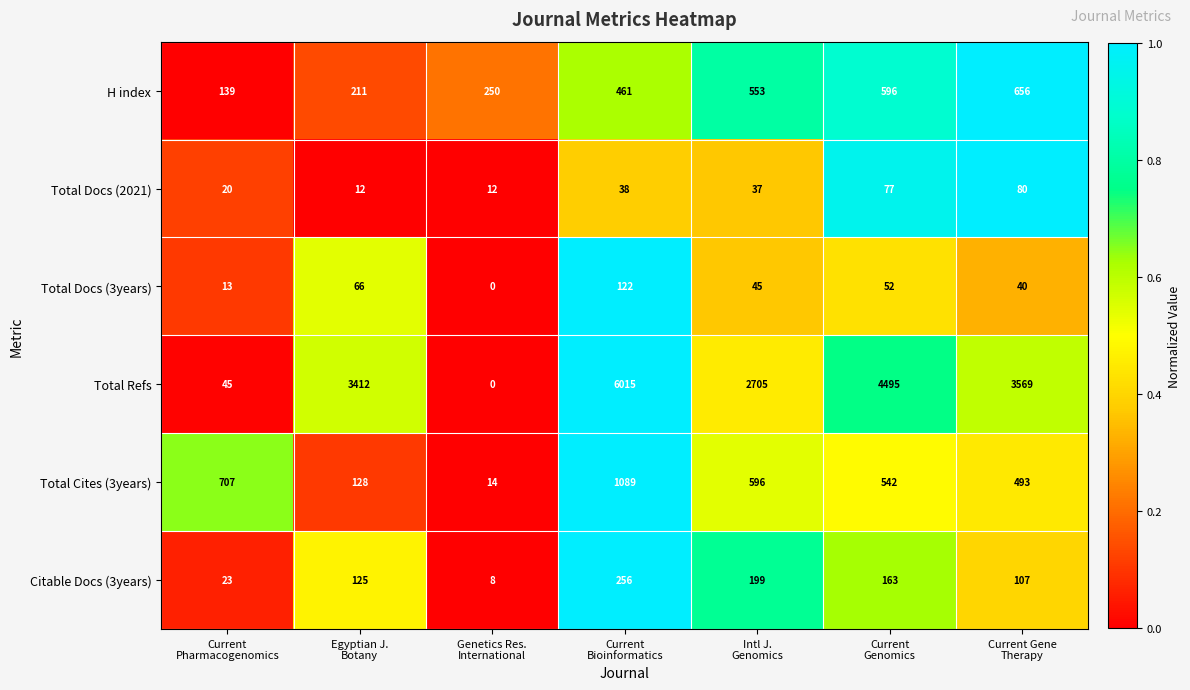

Which category has the highest value across all series?

Current
Bioinformatics